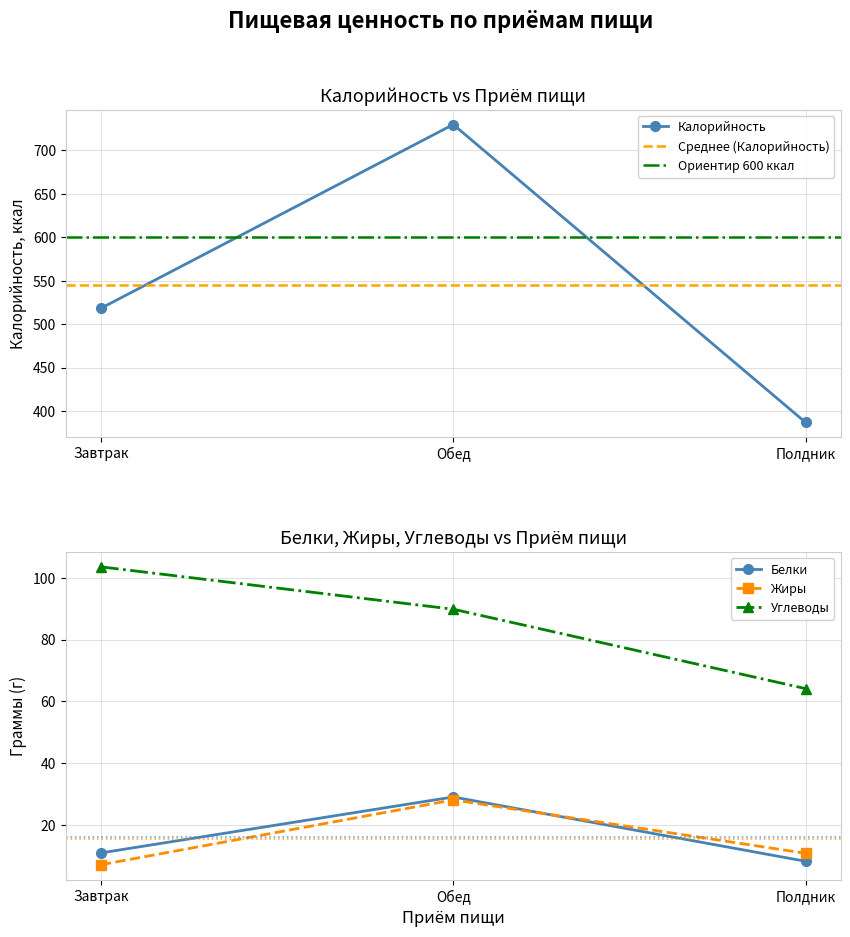

Read the Углеводы value at Полдник.

64.1